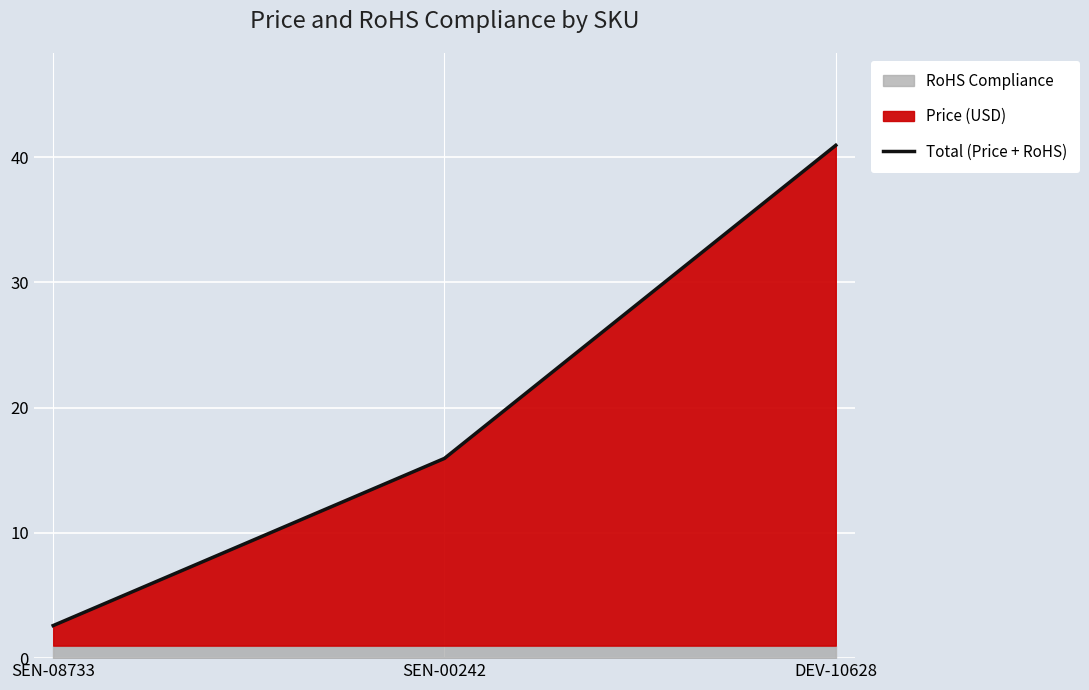

The value of Total (Price + RoHS) at SEN-00242 is 15.9. True or false?

True